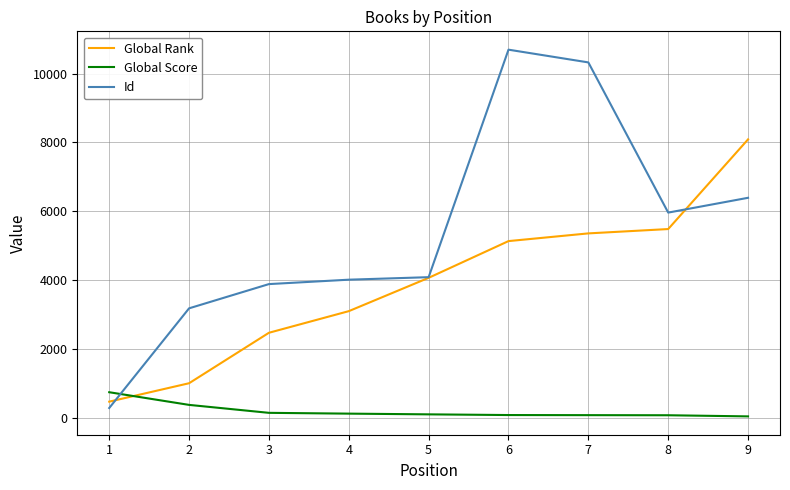

Is this an area chart (filled region under the line)?

No